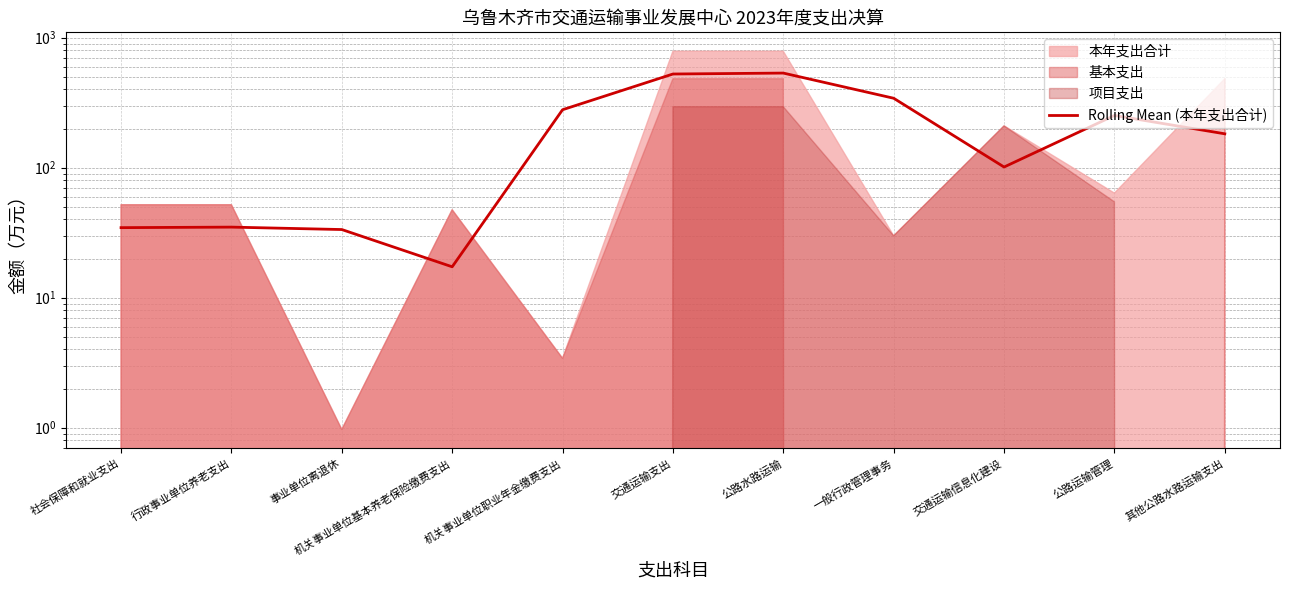

How many data points are less than 182?

5